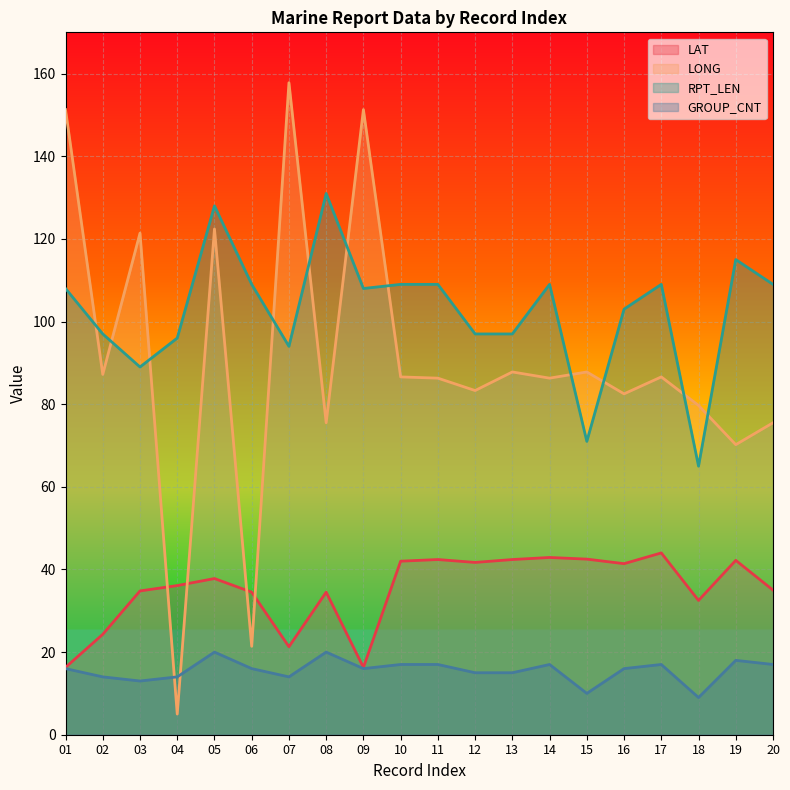

At 04, list the series in order from smallest to largest.

LONG, GROUP_CNT, LAT, RPT_LEN